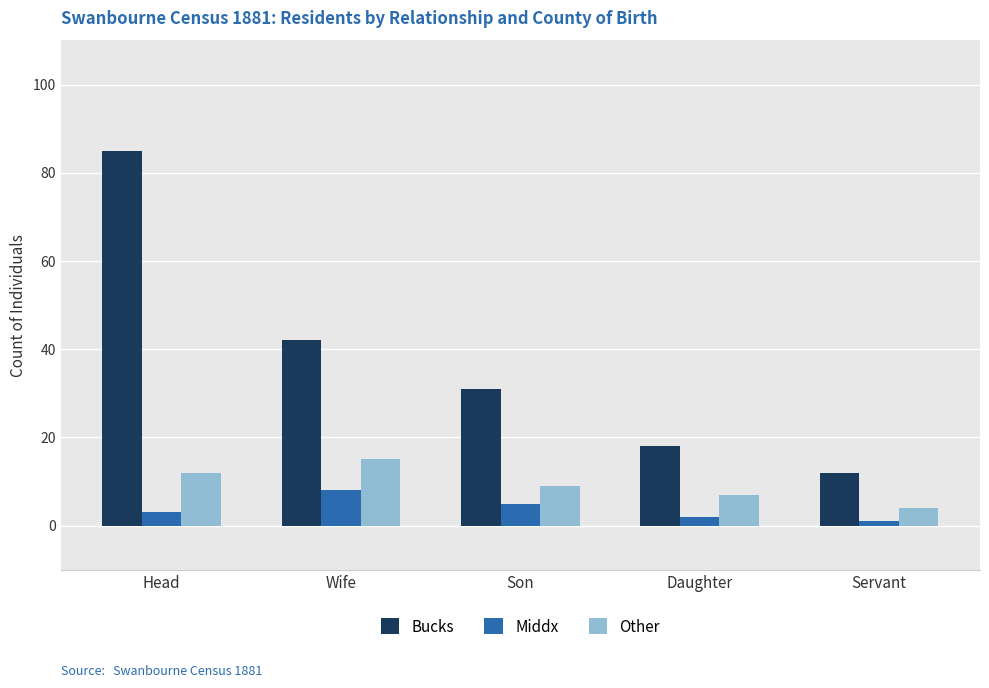

Is it true that Middx equals 5 at Son?

True